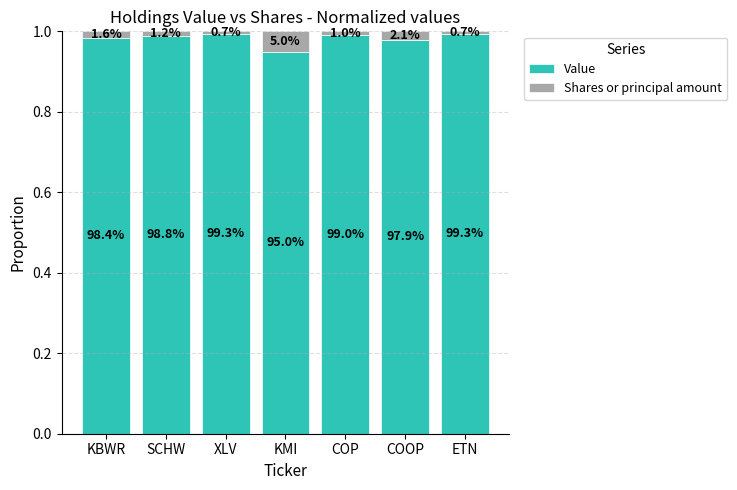

What are all the series names shown in the legend?

Value, Shares or principal amount